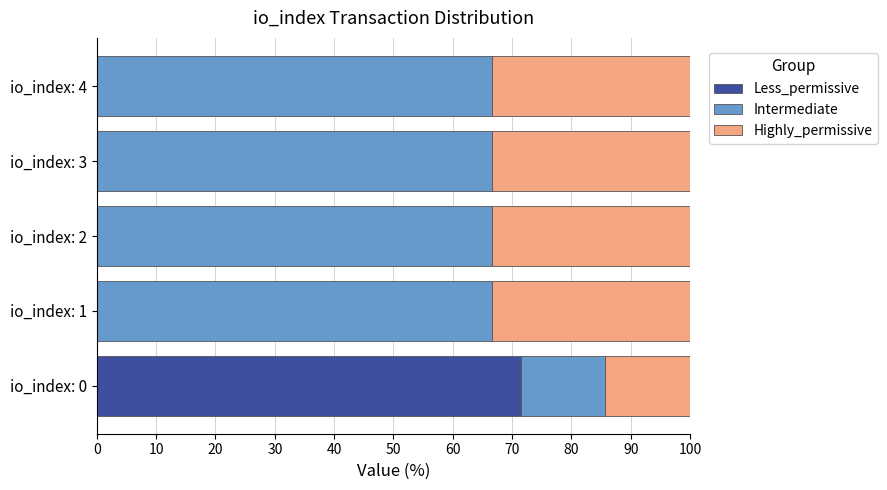

The value of Less_permissive at io_index: 3 is 0.0. True or false?

True